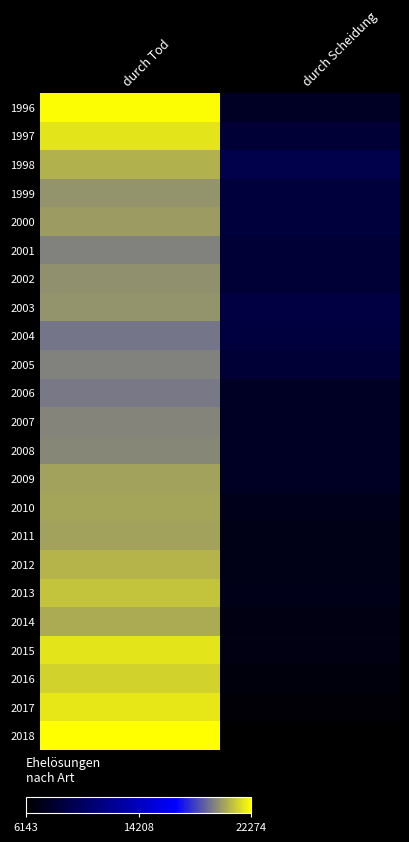

At durch Tod, list the series in order from smallest to largest.

2004, 2006, 2001, 2005, 2007, 2008, 2002, 1999, 2003, 2000, 2009, 2011, 2010, 2014, 1998, 2012, 2013, 2016, 1997, 2015, 2017, 1996, 2018